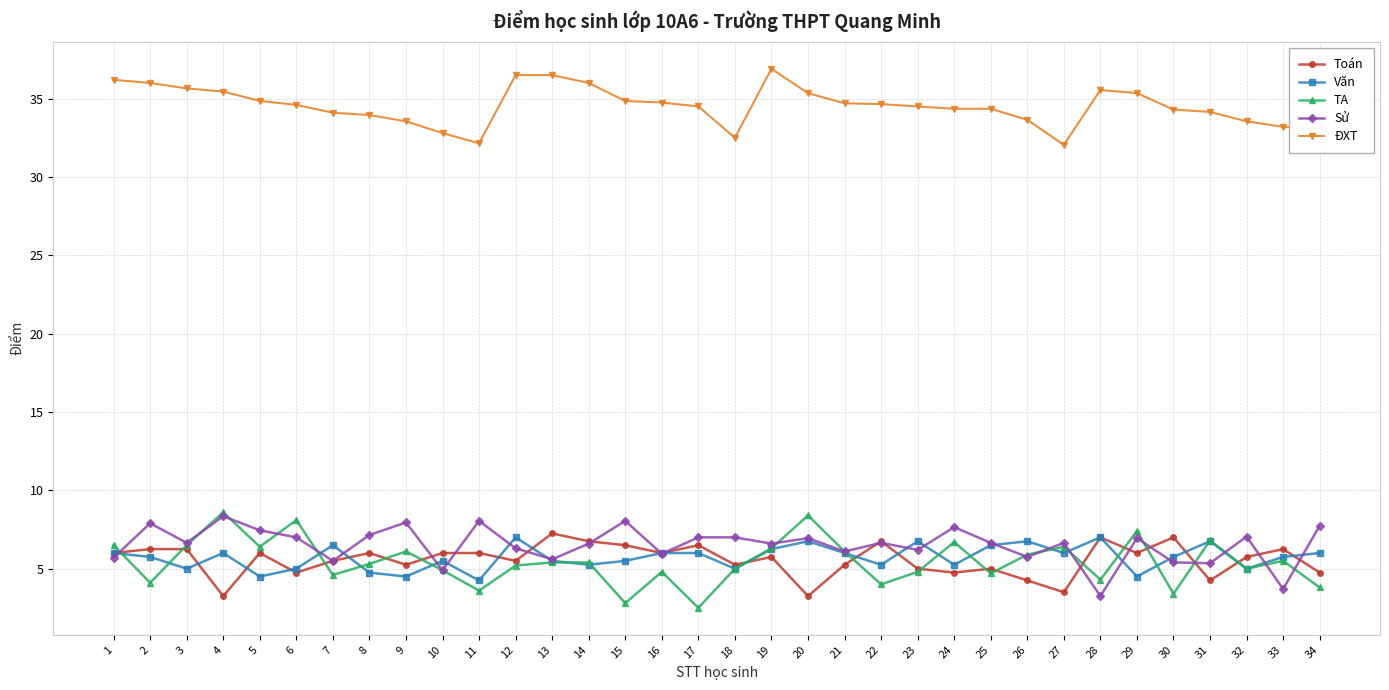

What is the difference between the highest and lowest values at 18?

27.5